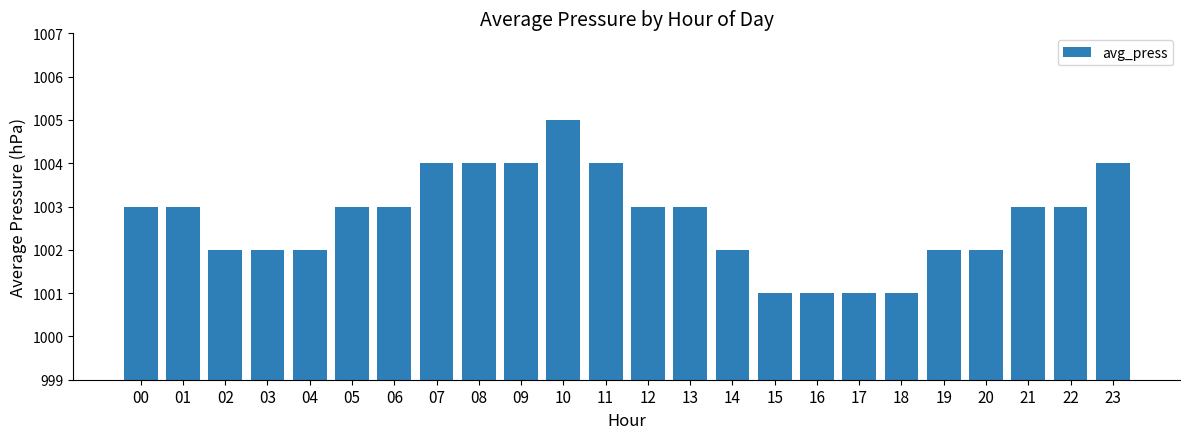

What is the smallest value displayed?

1001